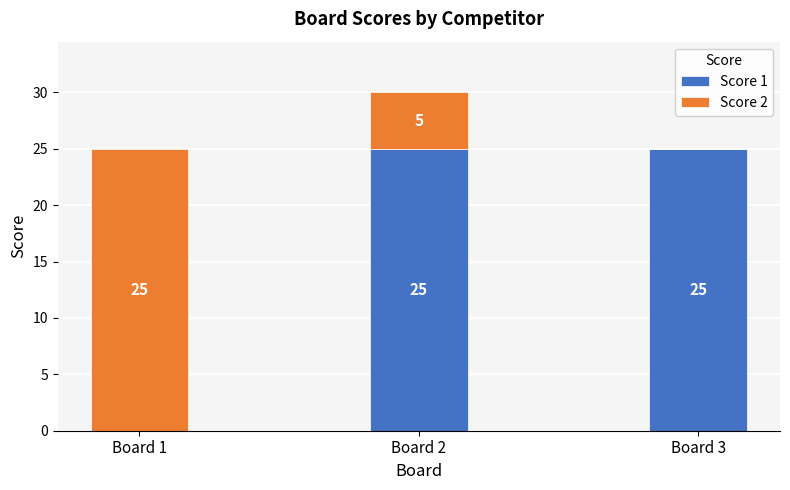

Reading left to right, transcribe the values for Score 1.

Board 1=0	Board 2=25	Board 3=25